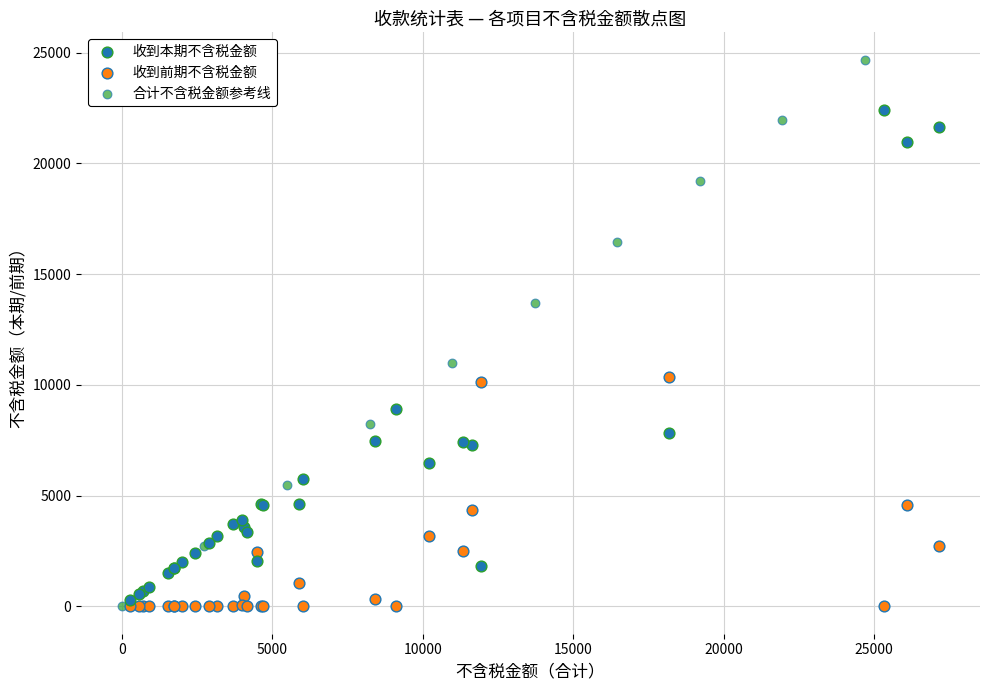

Which series contains the highest Y value?

合计不含税金额参考线